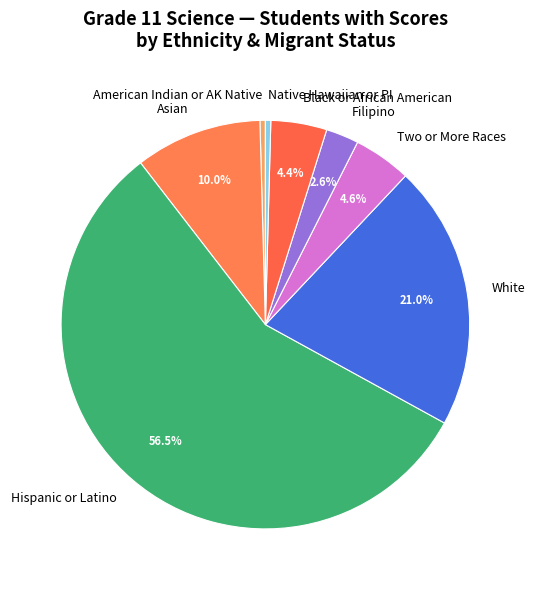

Is the sum of Filipino and Asian greater than half?

No